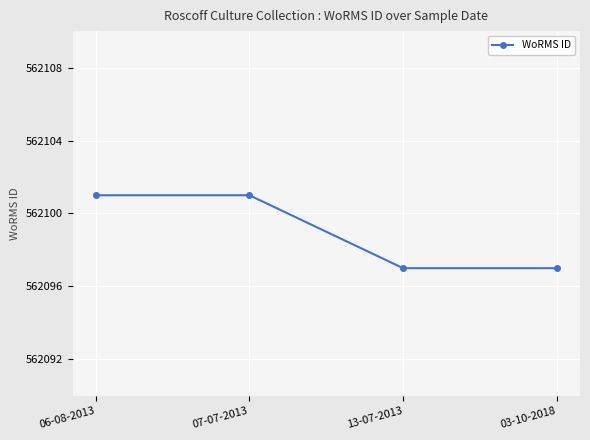

Reading left to right, what are all the values shown in this chart?

06-08-2013=562101	07-07-2013=562101	13-07-2013=562097	03-10-2018=562097